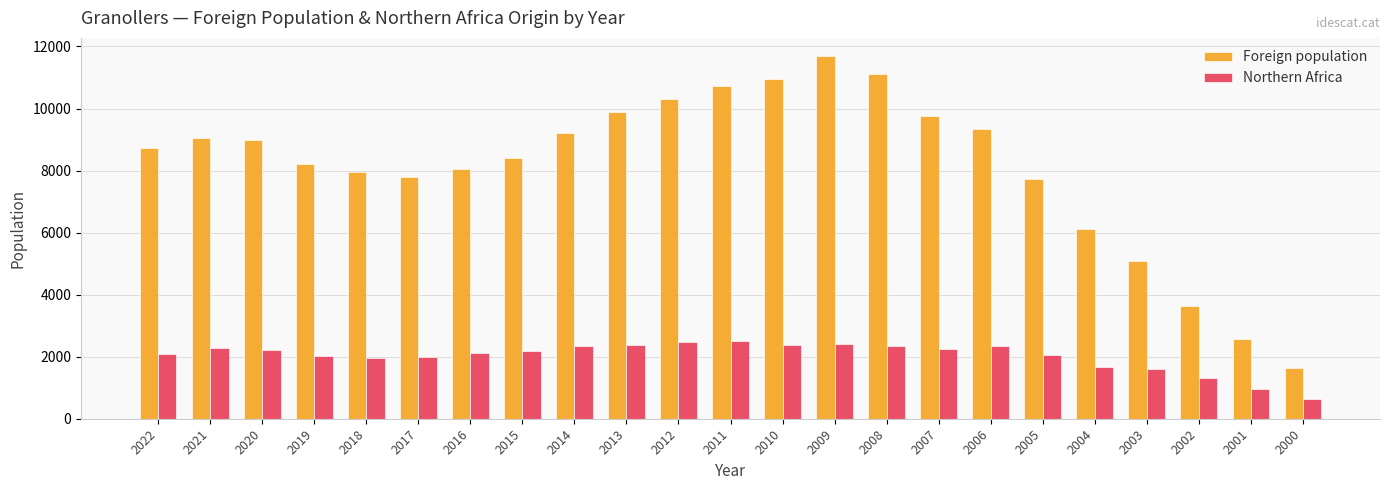

Rank the series by their maximum value, from lowest to highest.

Northern Africa, Foreign population